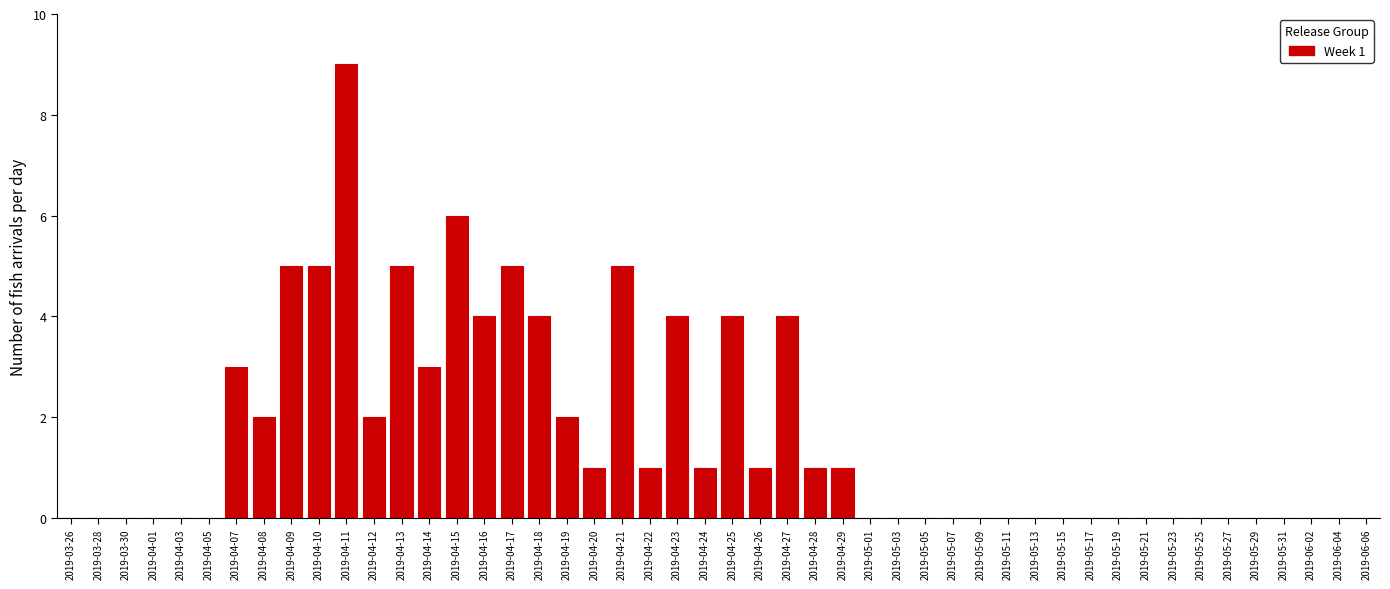

Which category has the highest value across all series?

2019-04-11